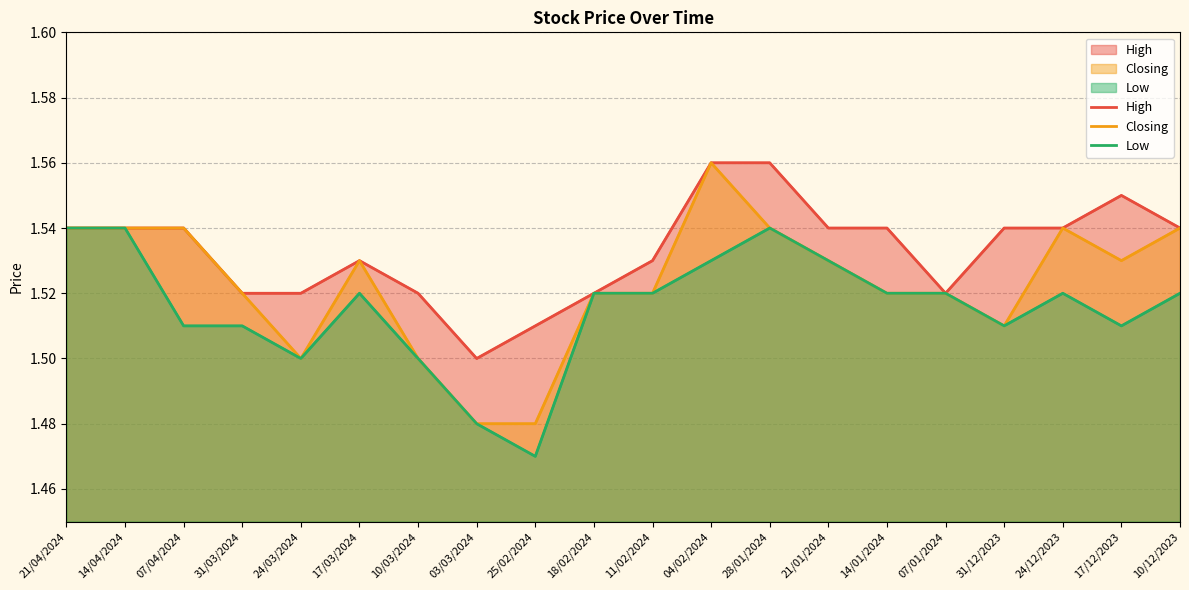

True or false: Closing has a value of 2.4 at 04/02/2024.

False